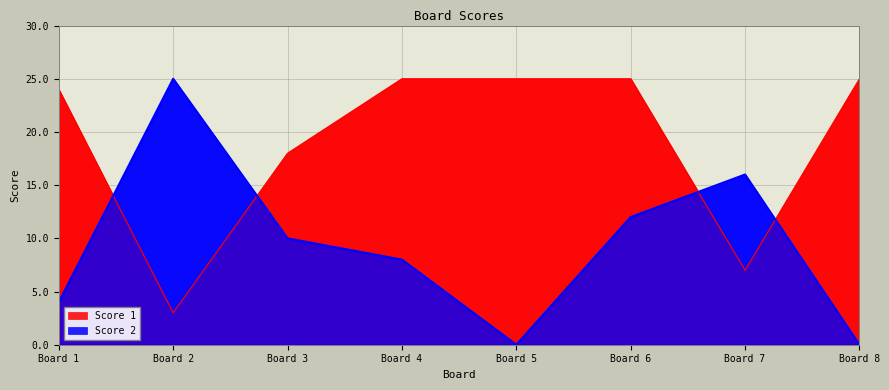

How many intersections are there between Score 1 and Score 2?

4